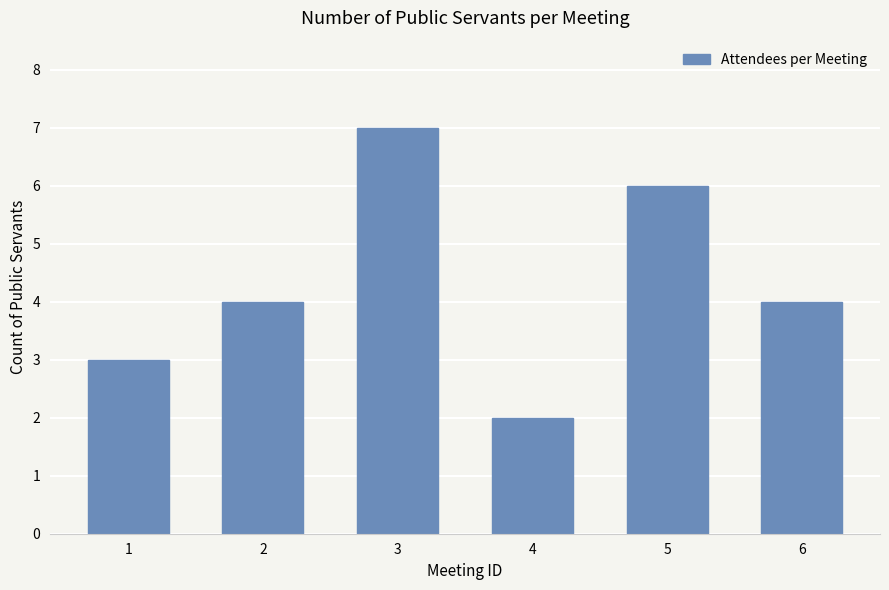

What is the minimum value shown in the chart?

2